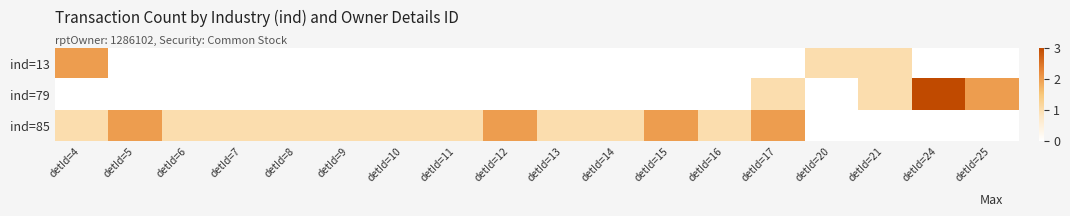

Reading left to right, list all the values displayed in this chart.

ind=13: detId=4=2	detId=5=0	detId=6=0	detId=7=0	detId=8=0	detId=9=0	detId=10=0	detId=11=0	detId=12=0	detId=13=0	detId=14=0	detId=15=0	detId=16=0	detId=17=0	detId=20=1	detId=21=1	detId=24=0	detId=25=0
ind=79: detId=4=0	detId=5=0	detId=6=0	detId=7=0	detId=8=0	detId=9=0	detId=10=0	detId=11=0	detId=12=0	detId=13=0	detId=14=0	detId=15=0	detId=16=0	detId=17=1	detId=20=0	detId=21=1	detId=24=3	detId=25=2
ind=85: detId=4=1	detId=5=2	detId=6=1	detId=7=1	detId=8=1	detId=9=1	detId=10=1	detId=11=1	detId=12=2	detId=13=1	detId=14=1	detId=15=2	detId=16=1	detId=17=2	detId=20=0	detId=21=0	detId=24=0	detId=25=0